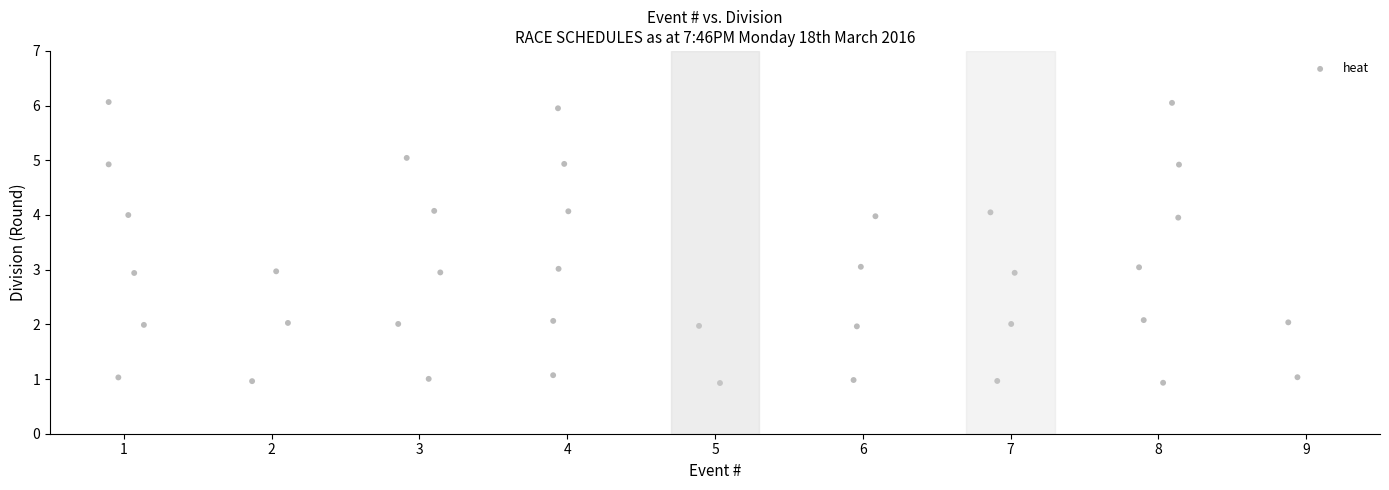

What is the range of Y values (max minus min)?

5.1